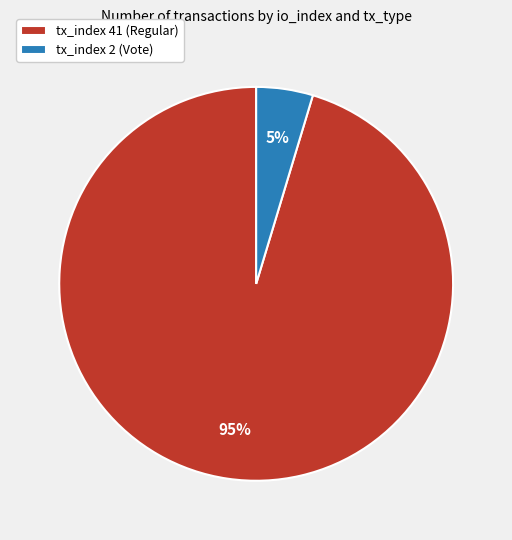

Does tx_index 41 (Regular) account for over 50% of the chart?

Yes